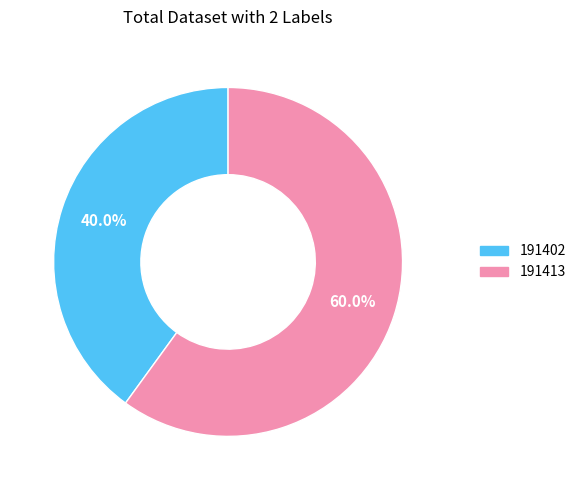

Between 191413 and 191402, which is larger?

191413